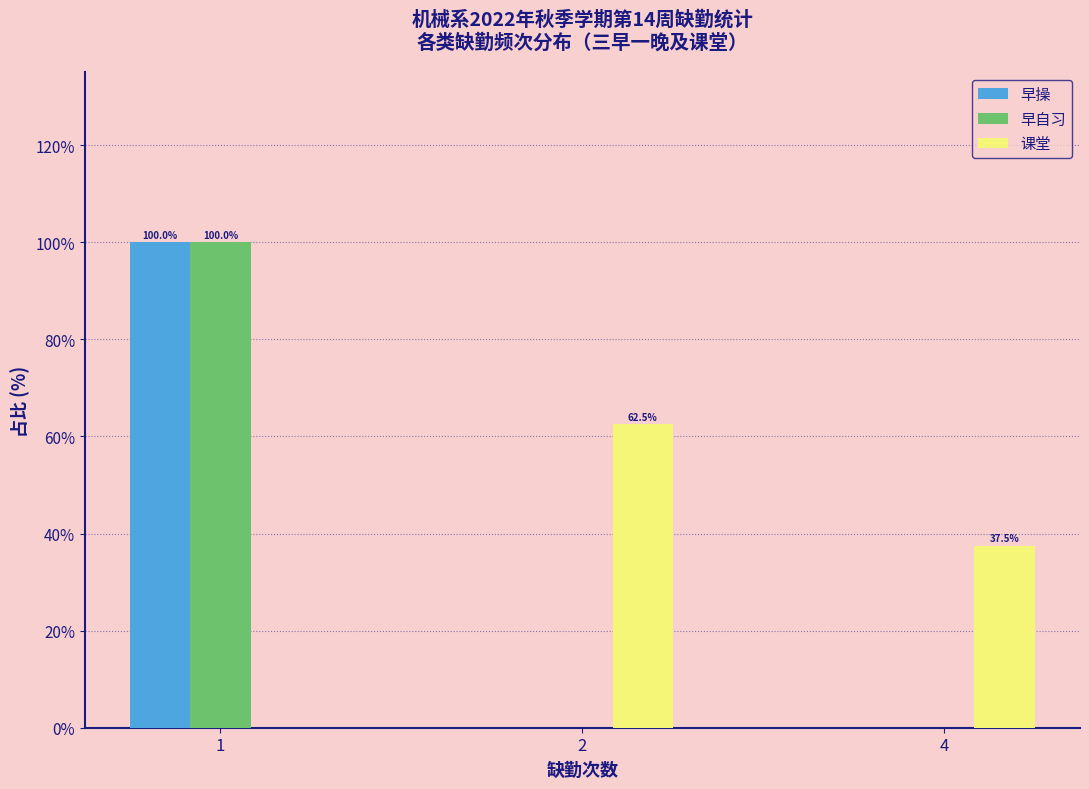

Reading left to right, extract all data points from this chart.

早操: 1=100.0	2=0.0	4=0.0
早自习: 1=100.0	2=0.0	4=0.0
课堂: 1=0.0	2=62.5	4=37.5